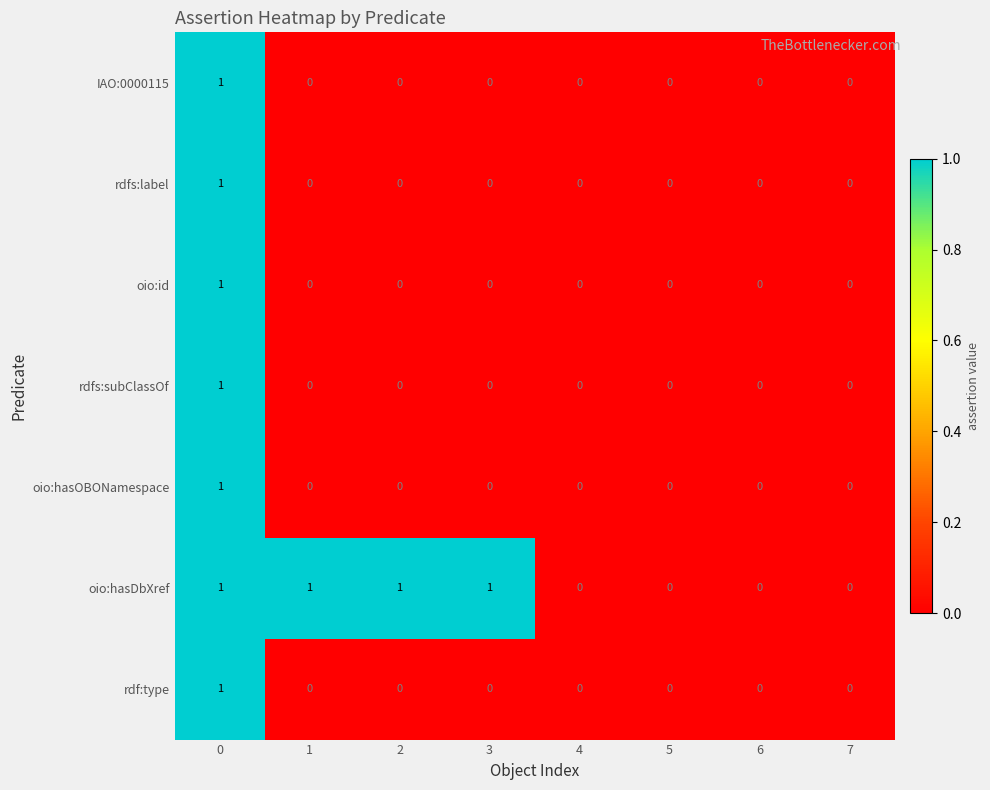

Is it true that rdf:type equals 0 at 6?

True